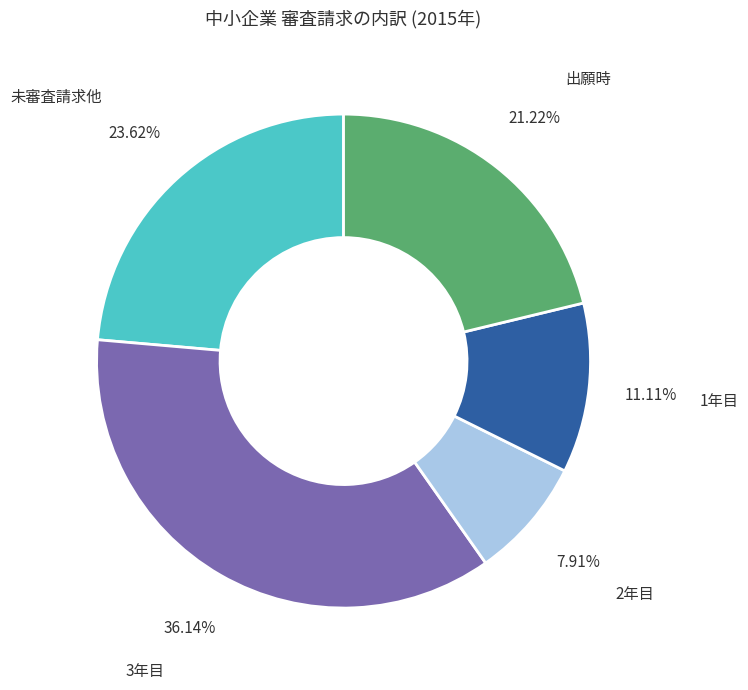

Which has a higher value, 出願時 or 2年目?

出願時